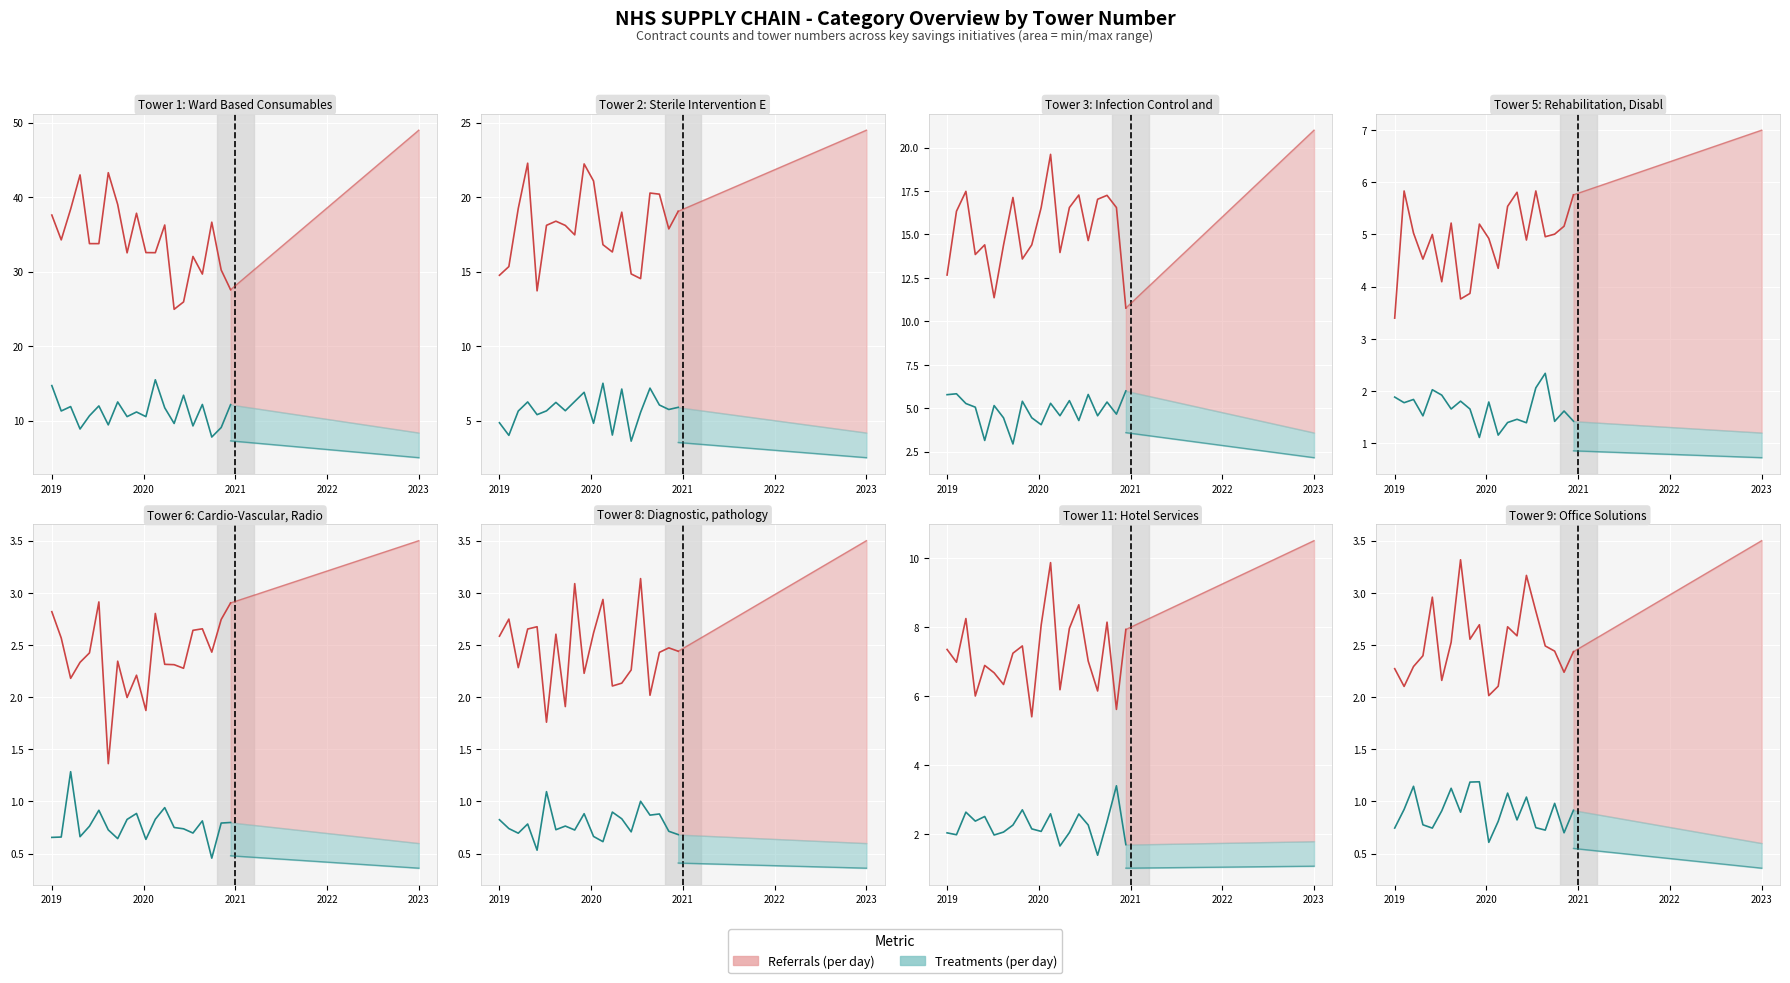

What are all the series names shown in the legend?

Referrals (per day), Treatments (per day)